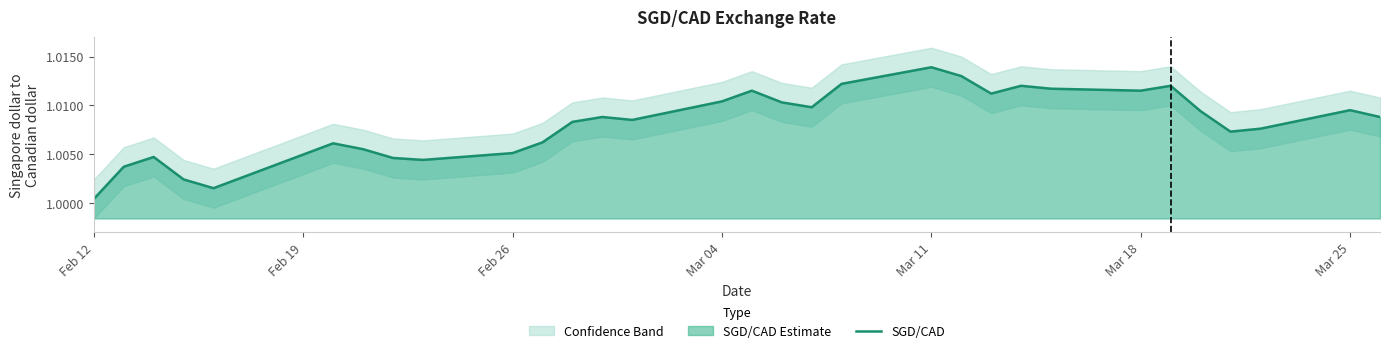

The value of SGD/CAD at Feb 12 is 1.6. True or false?

False